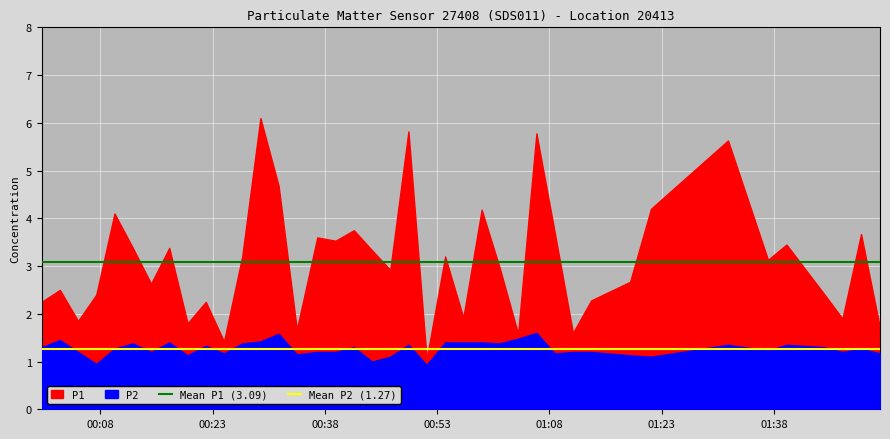

The value of Mean P2 (1.27) at 00:08 is 2.1. True or false?

False